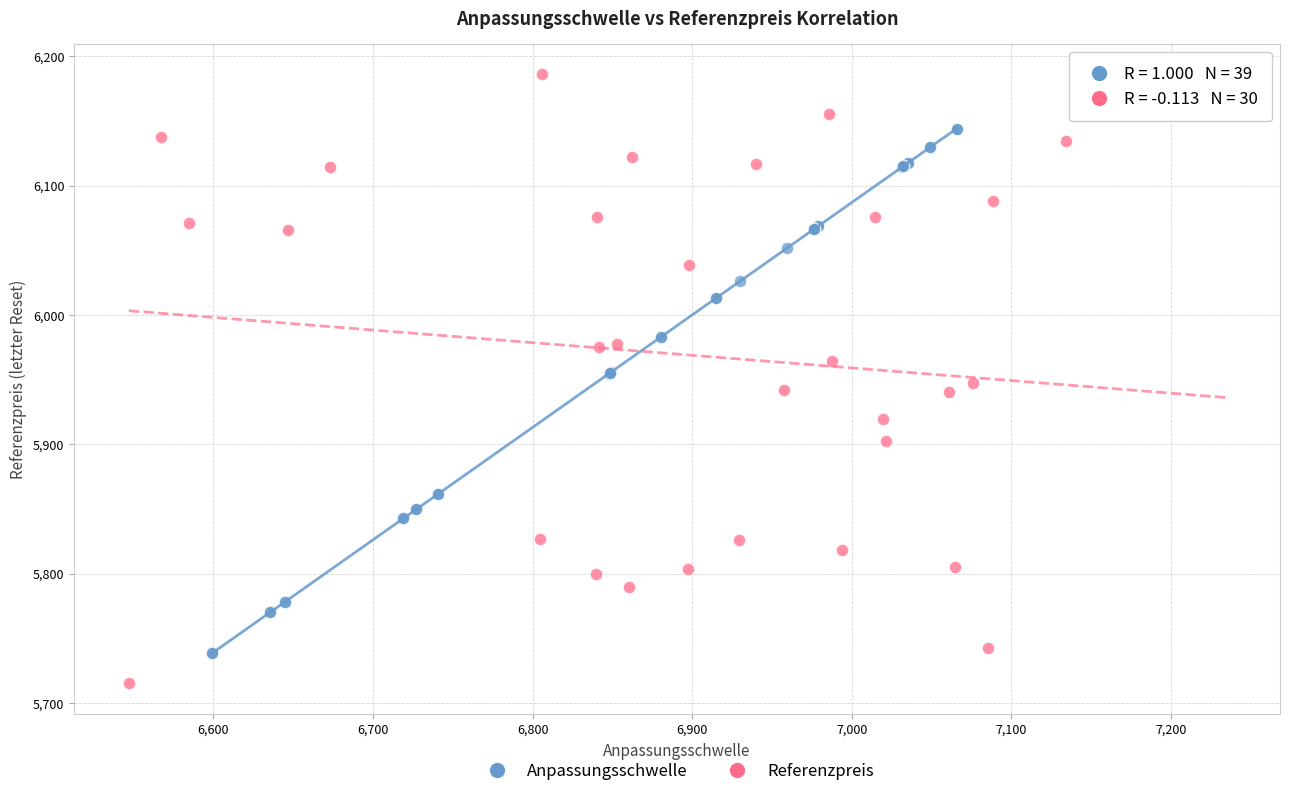

Which series contains the lowest Y value?

Referenzpreis